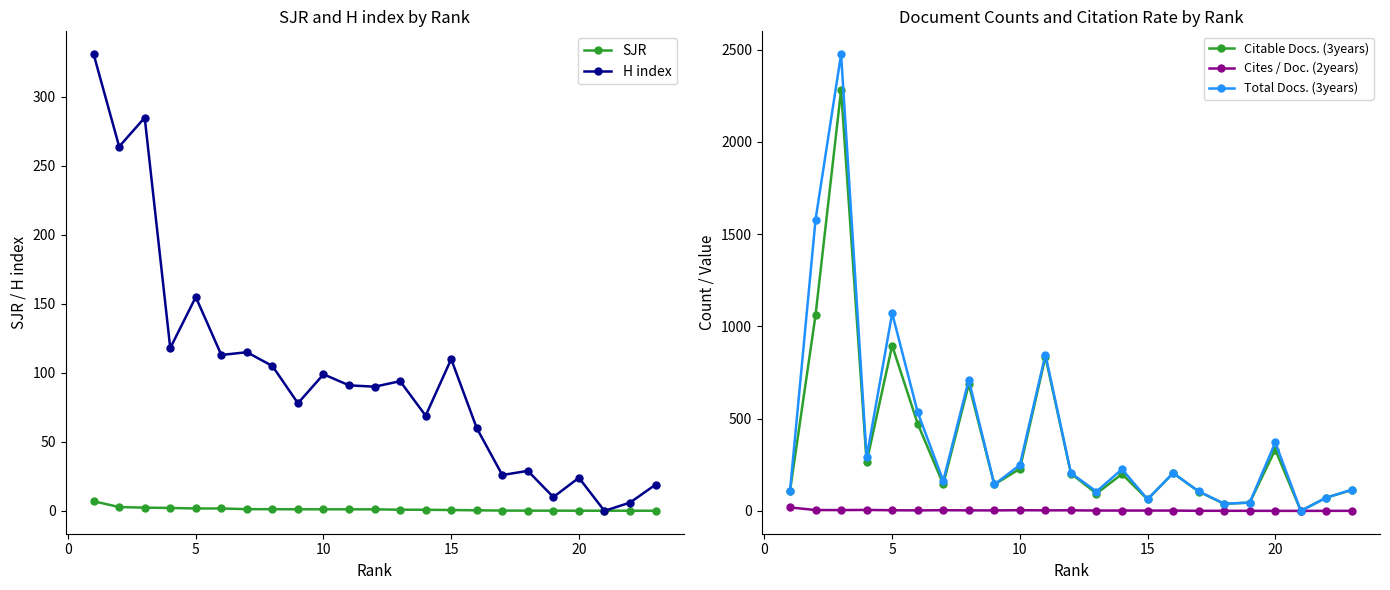

Reading left to right, transcribe all the data shown in this chart.

SJR: 7.0	2.8	2.3	2.1	1.8	1.7	1.2	1.2	1.2	1.1	1.1	1.1	0.8	0.8	0.6	0.4	0.2	0.2	0.2	0.1	0.1	0.1	0.1
H index: 331.0	264.0	285.0	118.0	155.0	113.0	115.0	105.0	78.0	99.0	91.0	90.0	94.0	69.0	110.0	60.0	26.0	29.0	10.0	24.0	0.0	6.0	19.0
Citable Docs. (3years): 107.0	1061.0	2280.0	264.0	896.0	472.0	145.0	686.0	143.0	228.0	835.0	202.0	94.0	200.0	62.0	205.0	105.0	38.0	45.0	332.0	0.0	72.0	113.0
Cites / Doc. (2years): 18.9	4.5	4.4	5.2	3.4	2.7	3.6	2.8	2.6	3.7	2.9	3.1	1.9	1.9	1.8	1.6	0.4	0.5	0.4	0.1	0.0	0.2	0.2
Total Docs. (3years): 108.0	1578.0	2475.0	290.0	1071.0	534.0	163.0	710.0	143.0	249.0	847.0	205.0	105.0	226.0	63.0	205.0	106.0	39.0	45.0	371.0	0.0	72.0	115.0